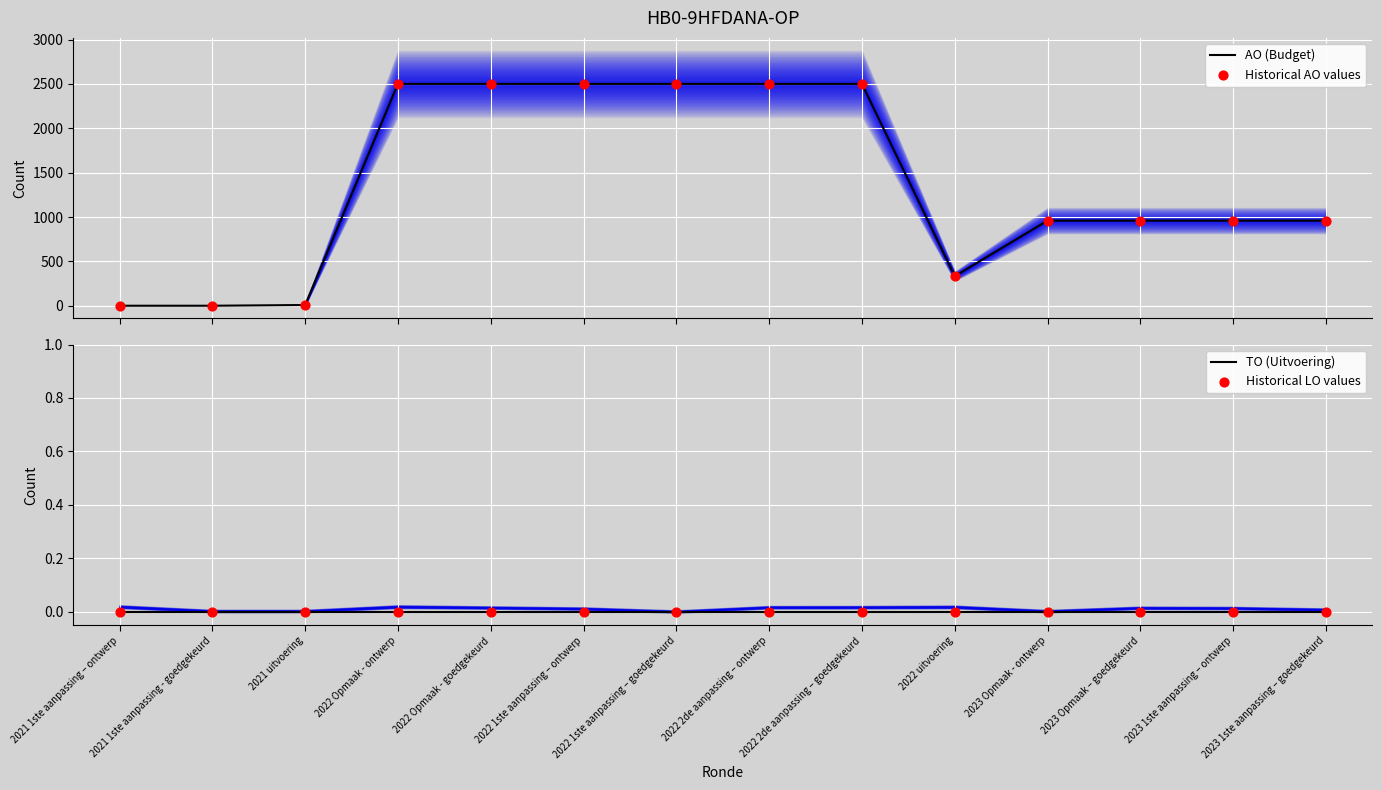

Which series has the largest total across all categories?

AO (Budget)